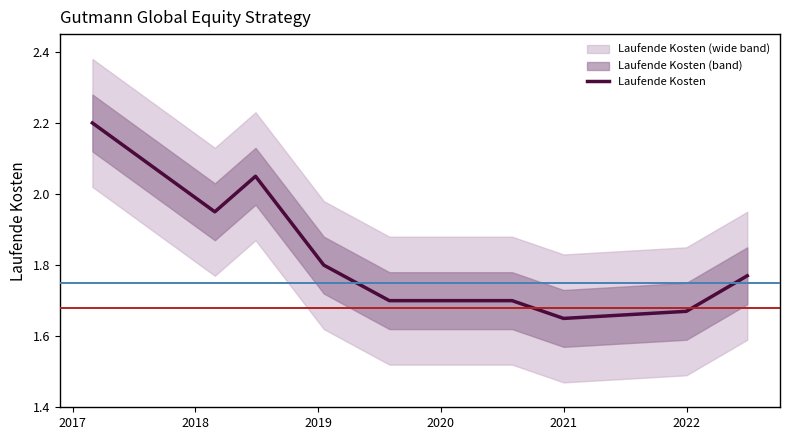

What is the maximum value for Laufende Kosten?

2.2